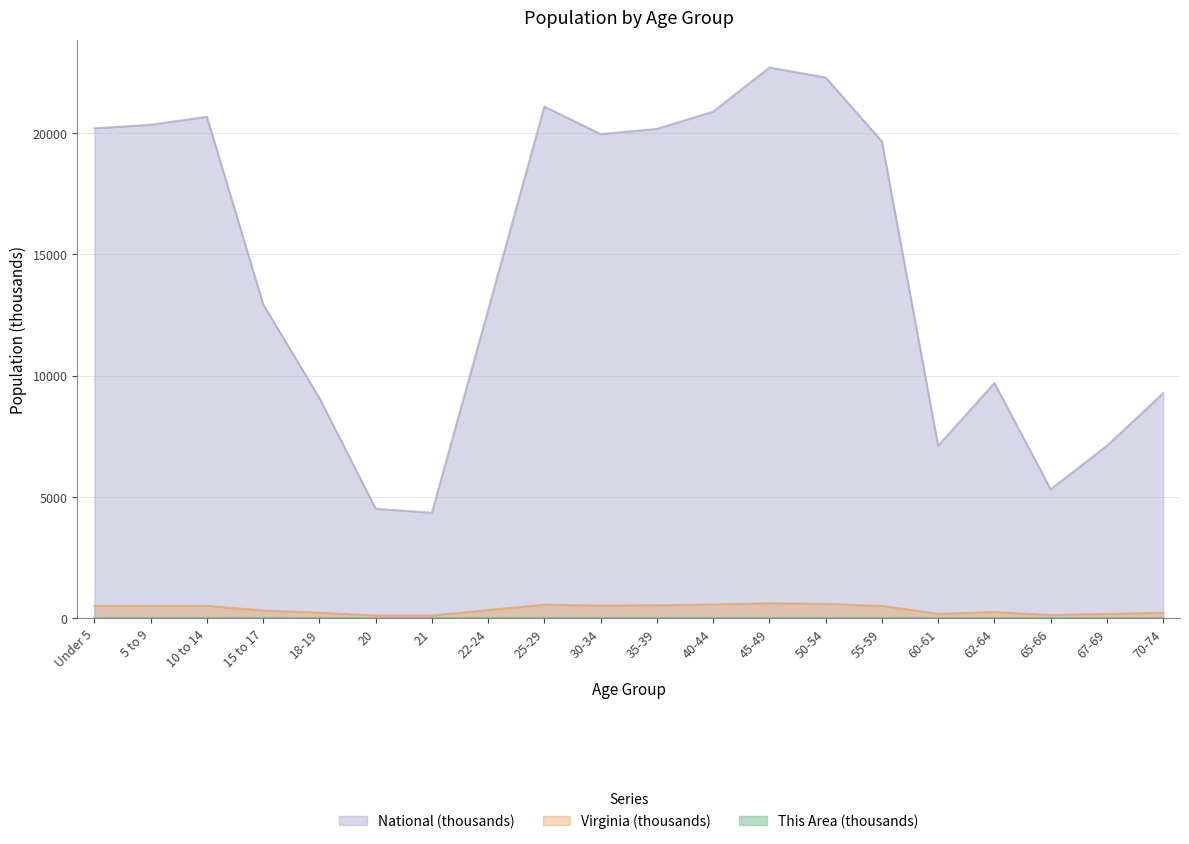

At which category does National reach its first local valley?

21